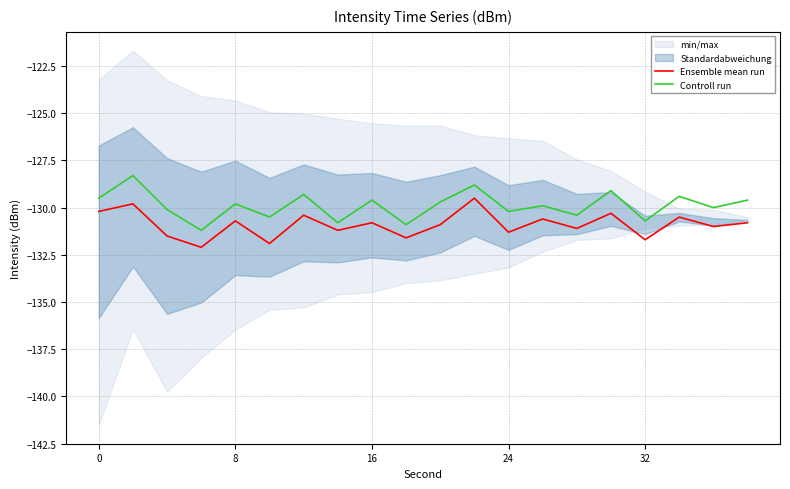

Is this an area chart (filled region under the line)?

No